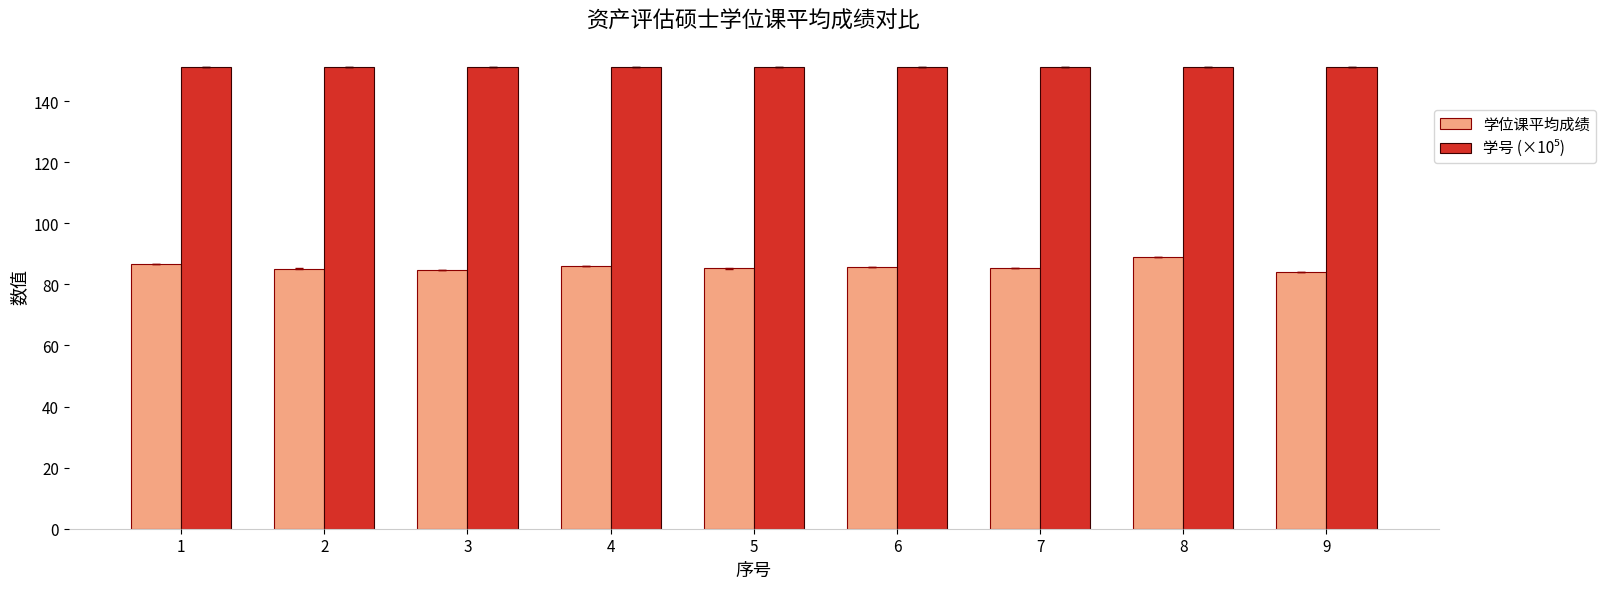

Is it true that 学位课平均成绩 equals 85.8 at 6?

True